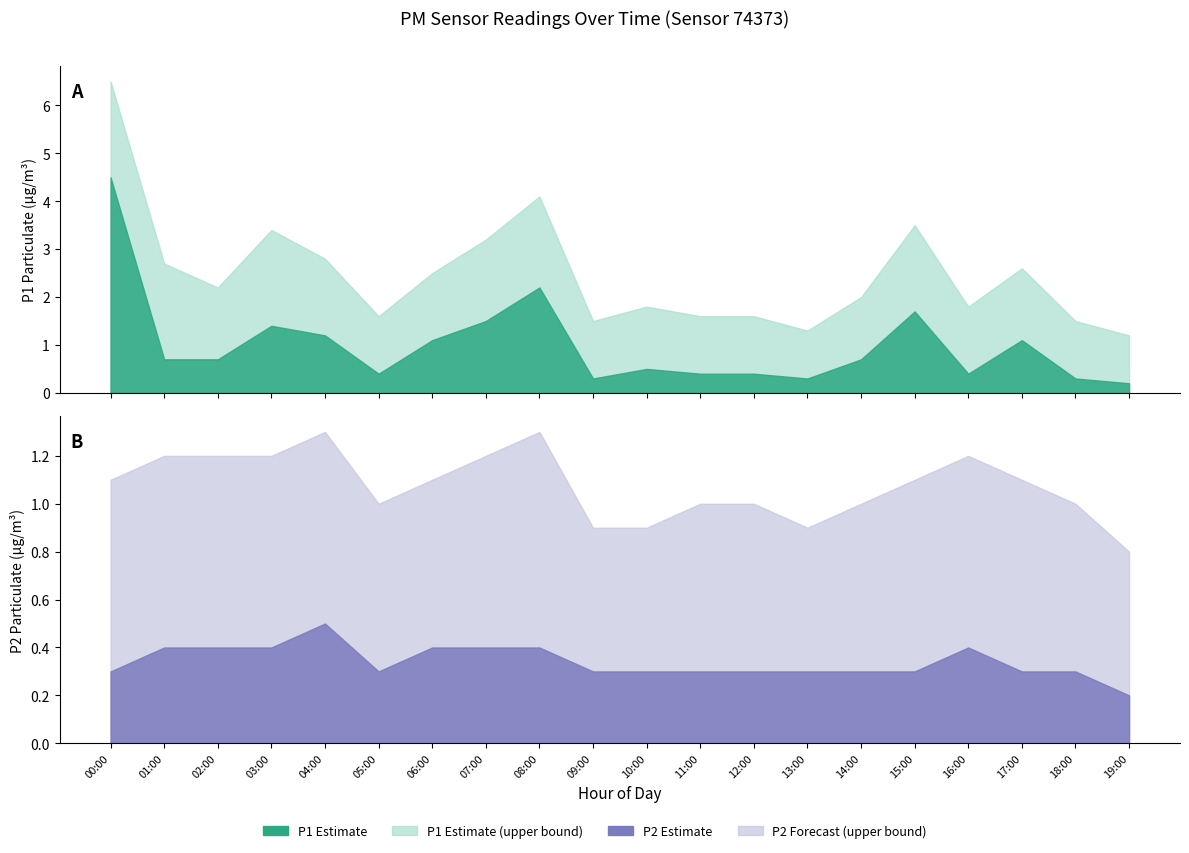

What is the minimum value for P2?

0.2